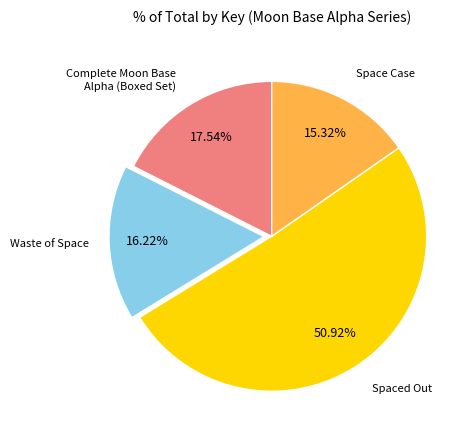

What percentage is NOT represented by Spaced Out?

49.1%